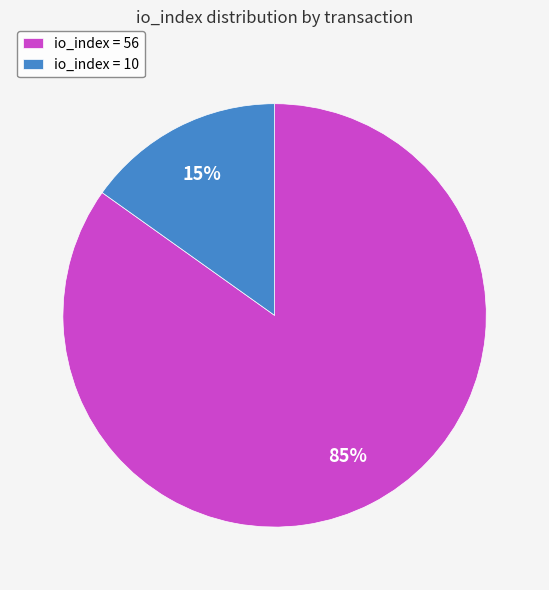

To the nearest percent, what portion does io_index = 56 represent?

85%